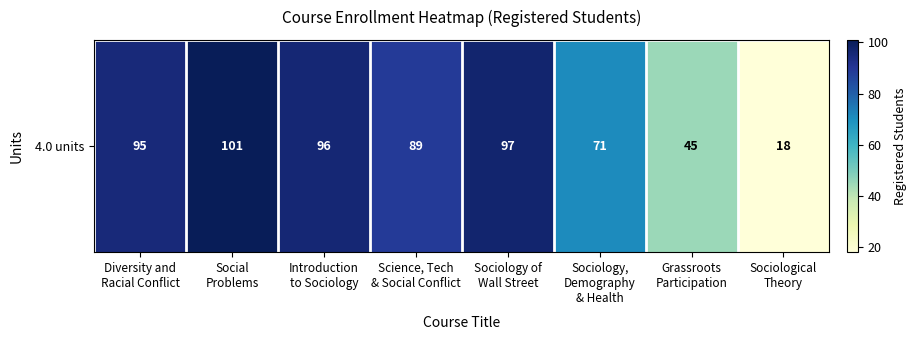

Rank the categories by value from highest to lowest.

Social
Problems, Sociology of
Wall Street, Introduction
to Sociology, Diversity and
Racial Conflict, Science, Tech
& Social Conflict, Sociology,
Demography
& Health, Grassroots
Participation, Sociological
Theory